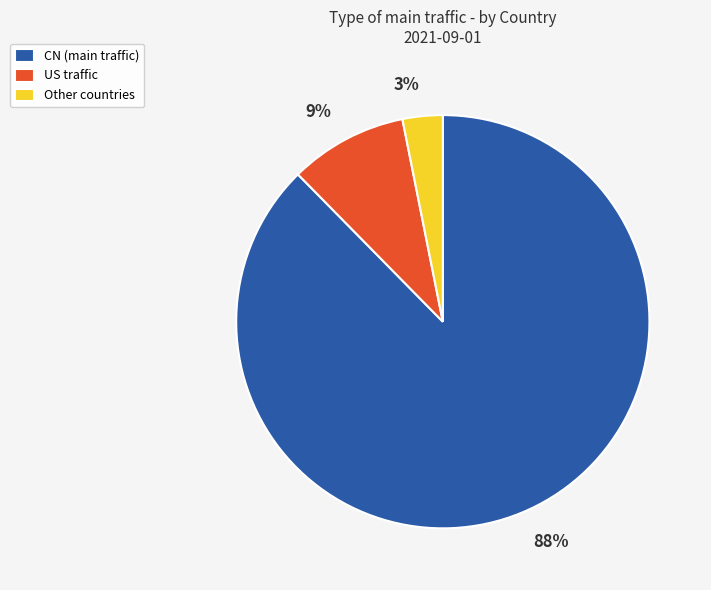

Which category accounts for the majority?

CN